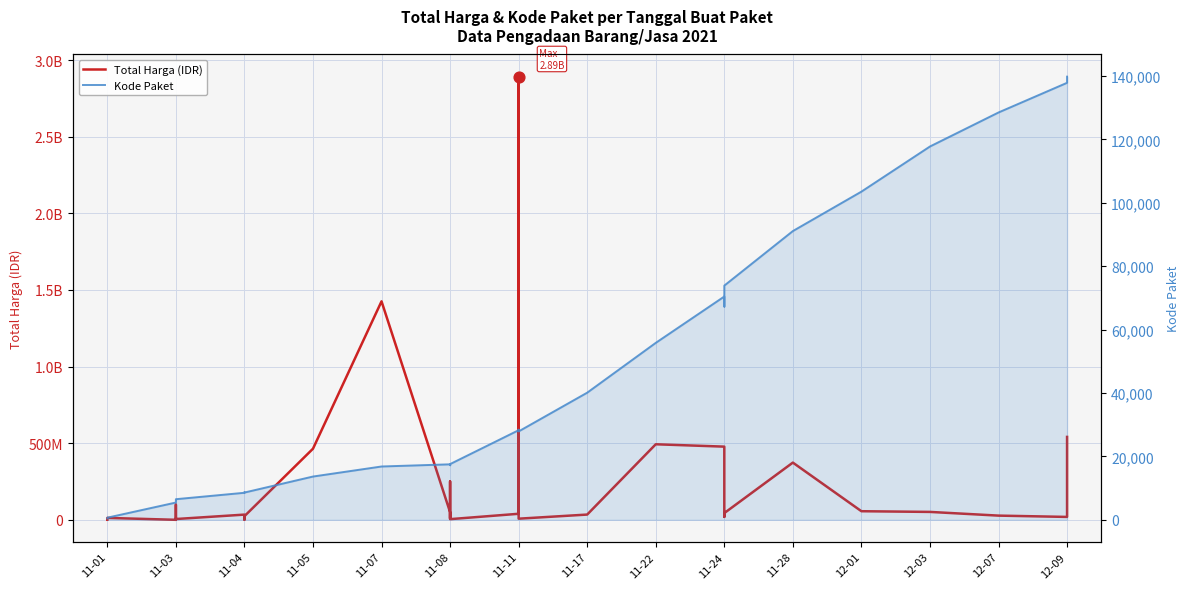

Is the value of Kode Paket at 11-03 greater than the value of Total Harga (IDR) at 11-08?

No